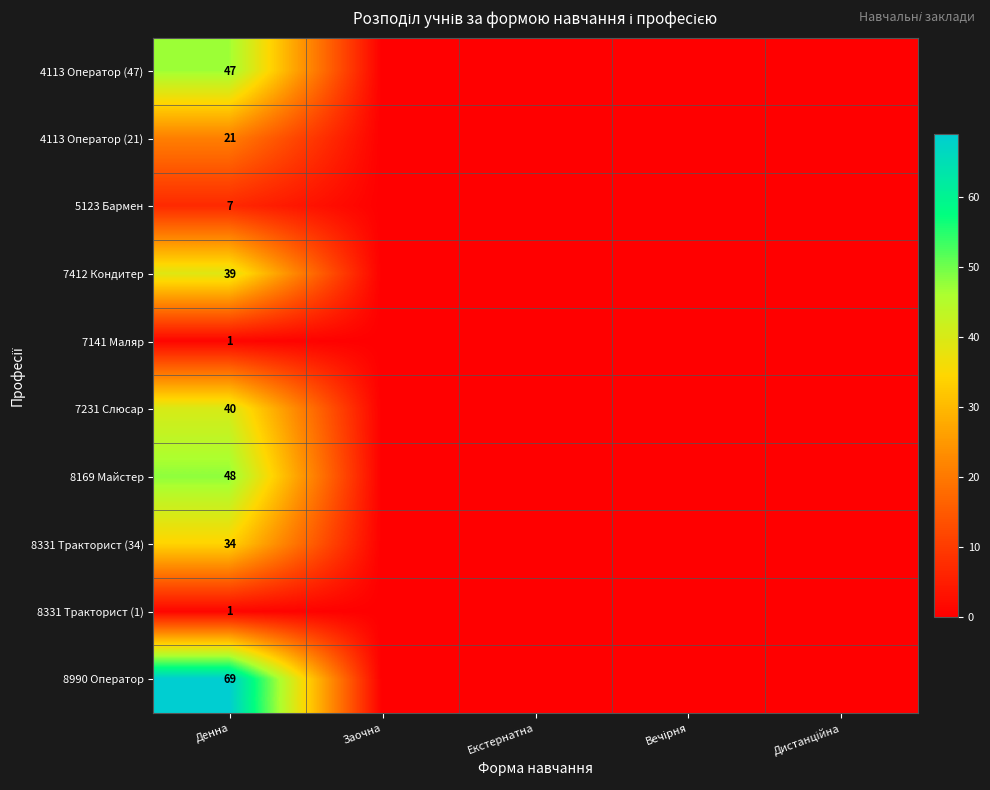

True or false: 4113 Оператор (47) has a value of 73 at Денна.

False